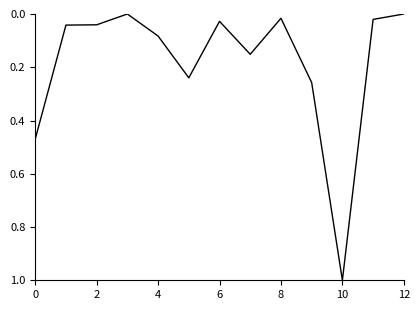

What is the greatest value displayed?

1.0